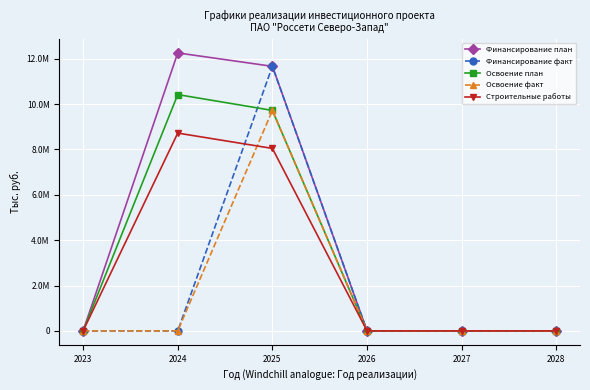

Which category has the lowest value across all series?

2023